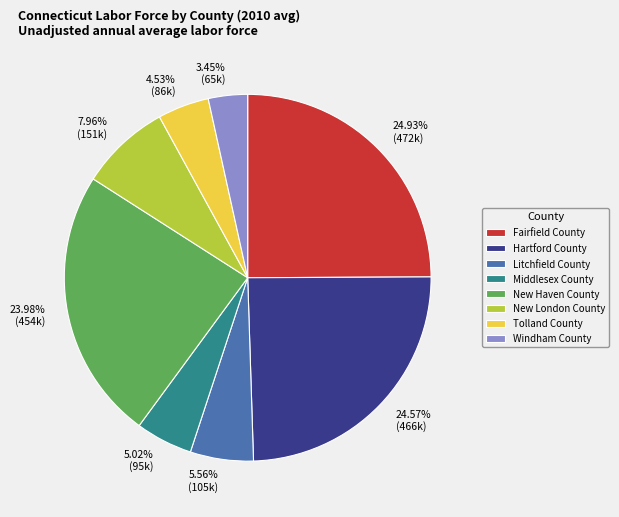

Combined, what portion of the pie is New London County and Middlesex County?

13.0%